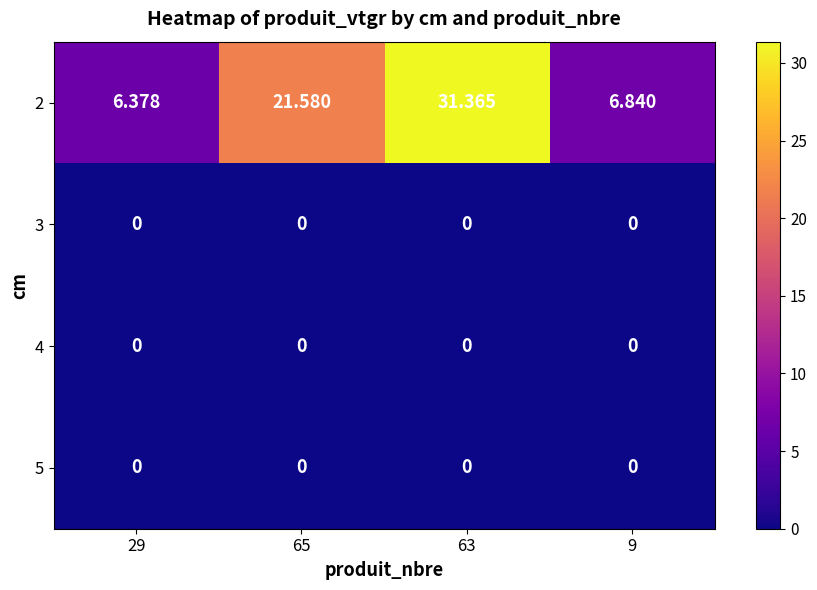

Count the number of categories in the chart.

4